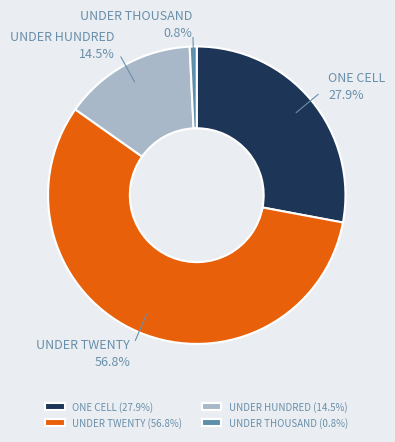

Combined, what portion of the pie is UNDER TWENTY and UNDER THOUSAND?

57.6%